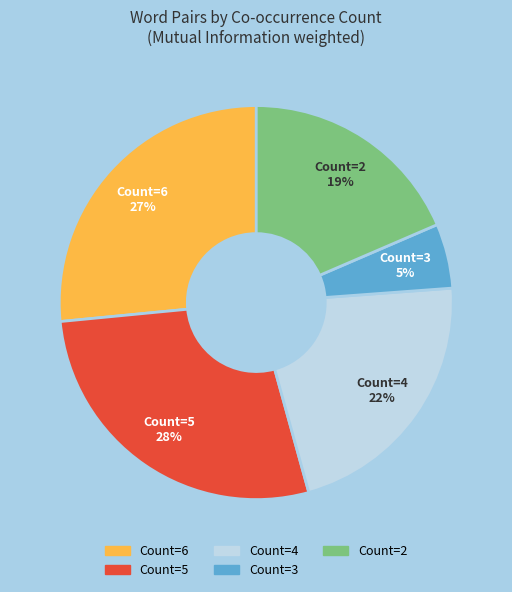

Does any single category account for the majority?

No